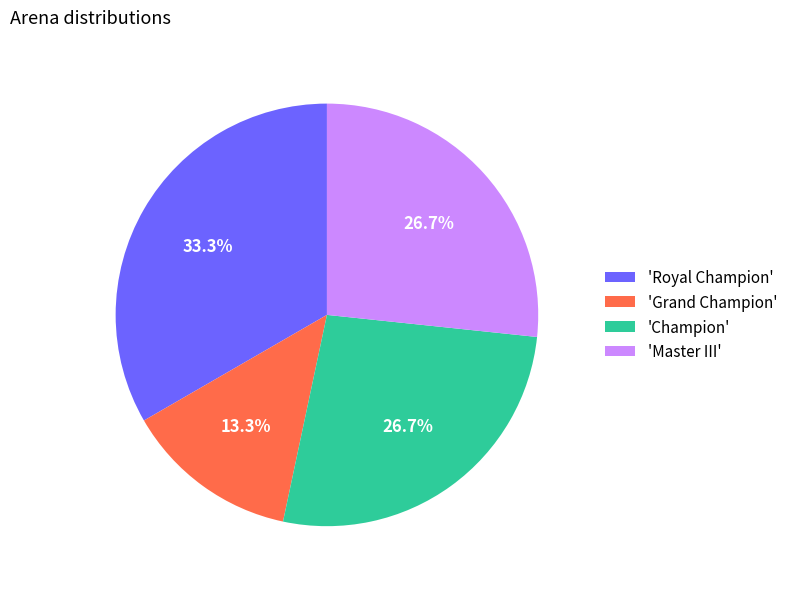

Is there a majority slice in this chart?

No